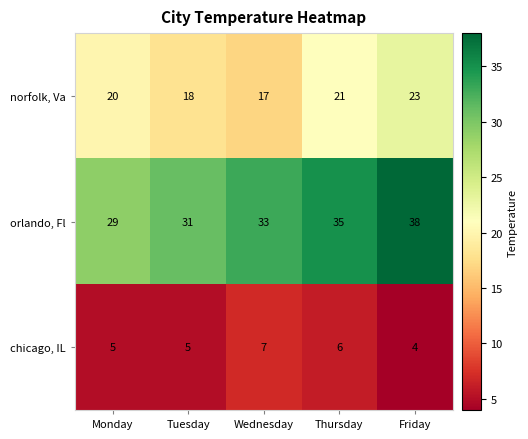

Which series changed the most between Monday and Friday?

orlando, Fl